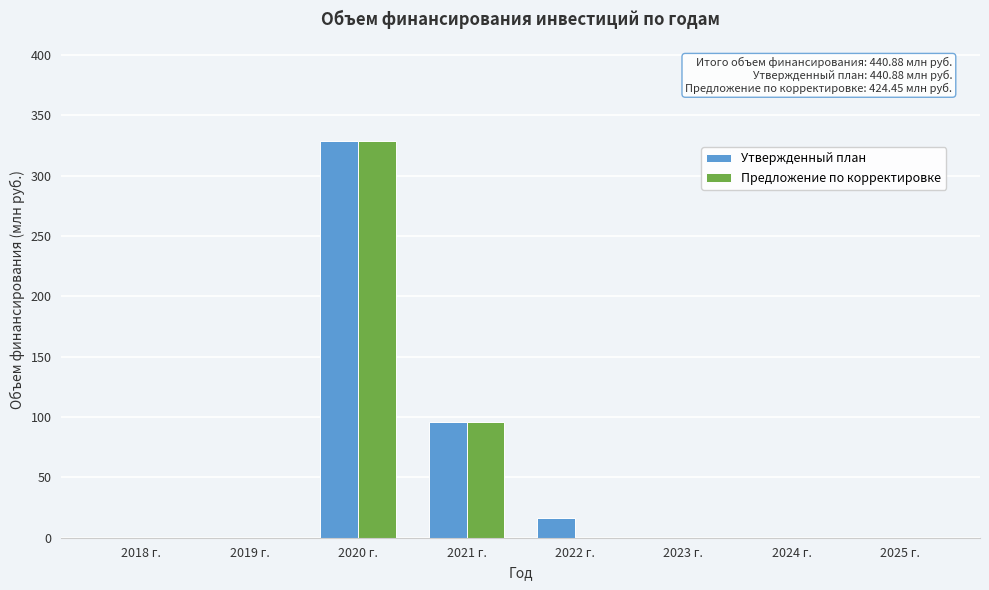

Reading left to right, list all the values displayed in this chart.

Утвержденный план: 2018 г.=0.0	2019 г.=0.0	2020 г.=328.8	2021 г.=95.6	2022 г.=16.4	2023 г.=0.0	2024 г.=0.0	2025 г.=0.0
Предложение по корректировке: 2018 г.=0.0	2019 г.=0.0	2020 г.=328.8	2021 г.=95.6	2022 г.=0.0	2023 г.=0.0	2024 г.=0.0	2025 г.=0.0